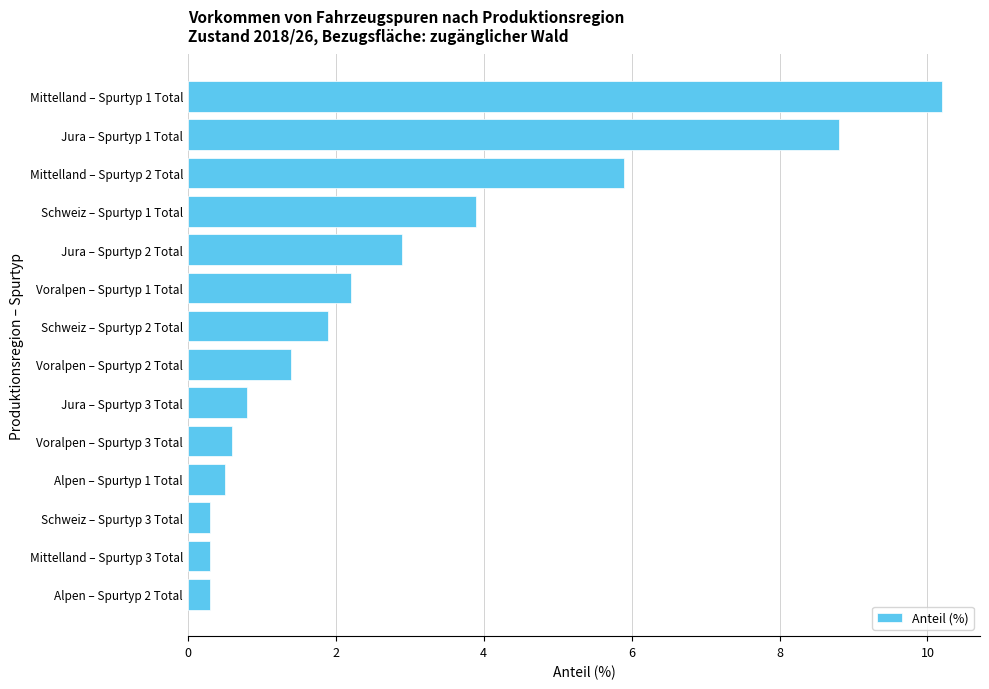

The chart shows a value of 3.9 at Schweiz – Spurtyp 1 Total. True or false?

True